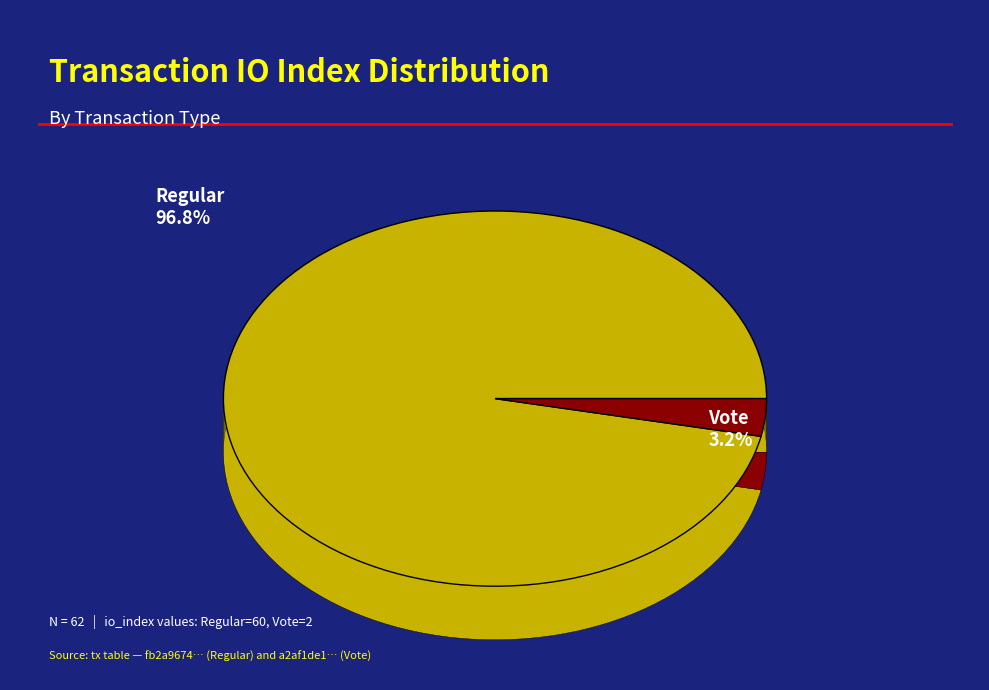

The Regular (io_index=60) slice represents 99% of the pie. True or false?

False